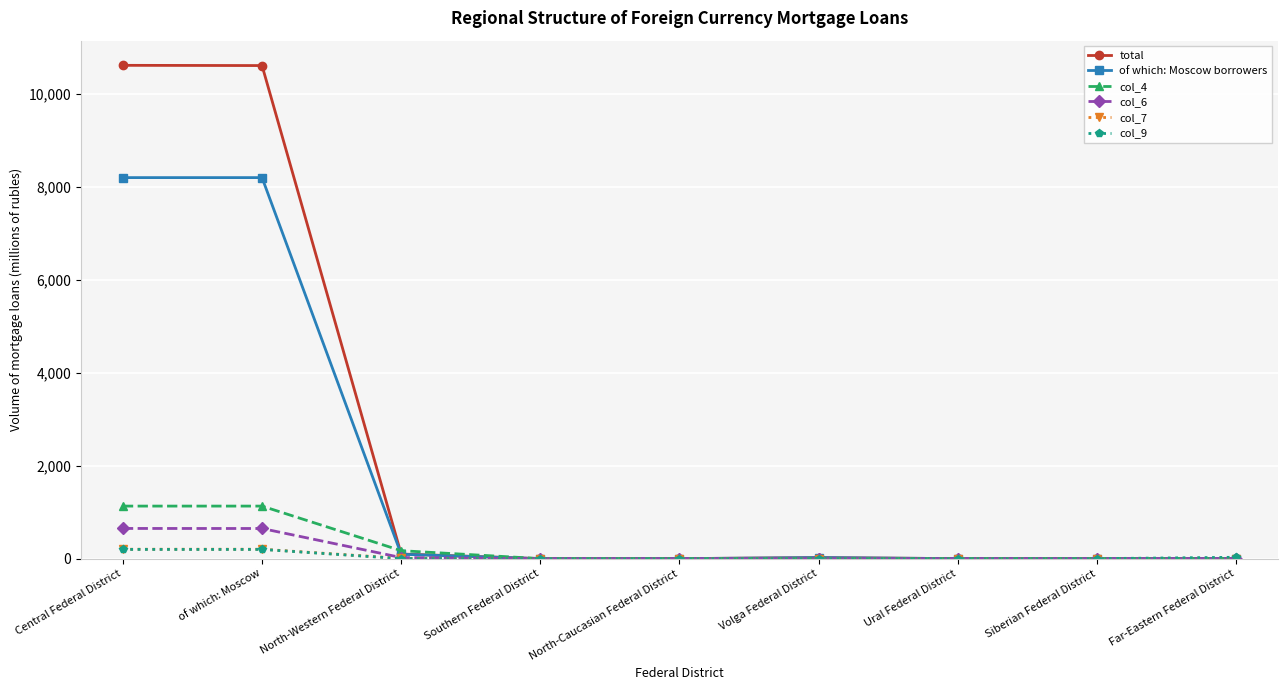

Which series has the largest range (max minus min)?

total